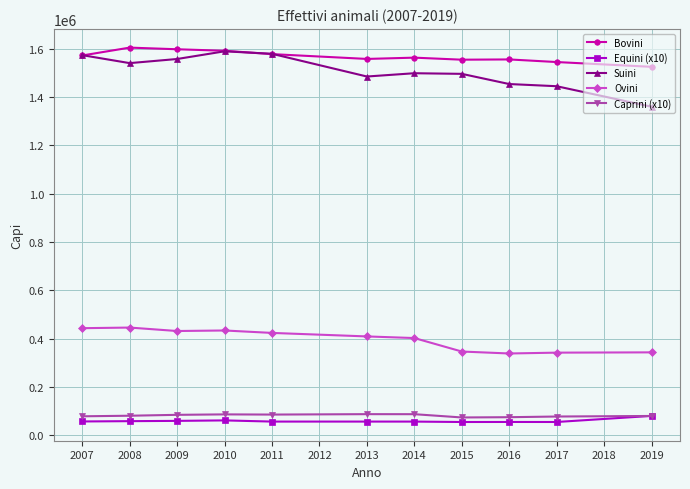

At how many categories does at least one series exceed 194070?

11